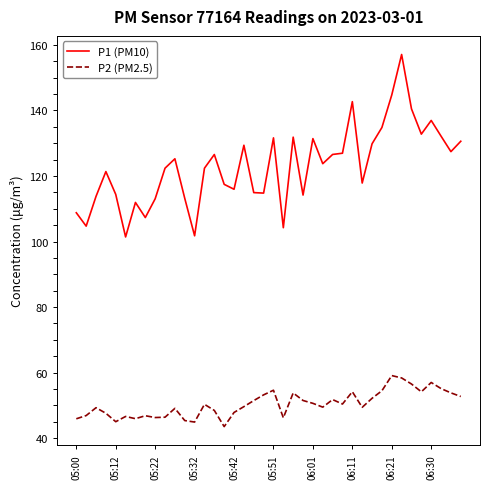

What is the difference between the maximum and minimum values in the P2 (PM2.5) series?

15.6